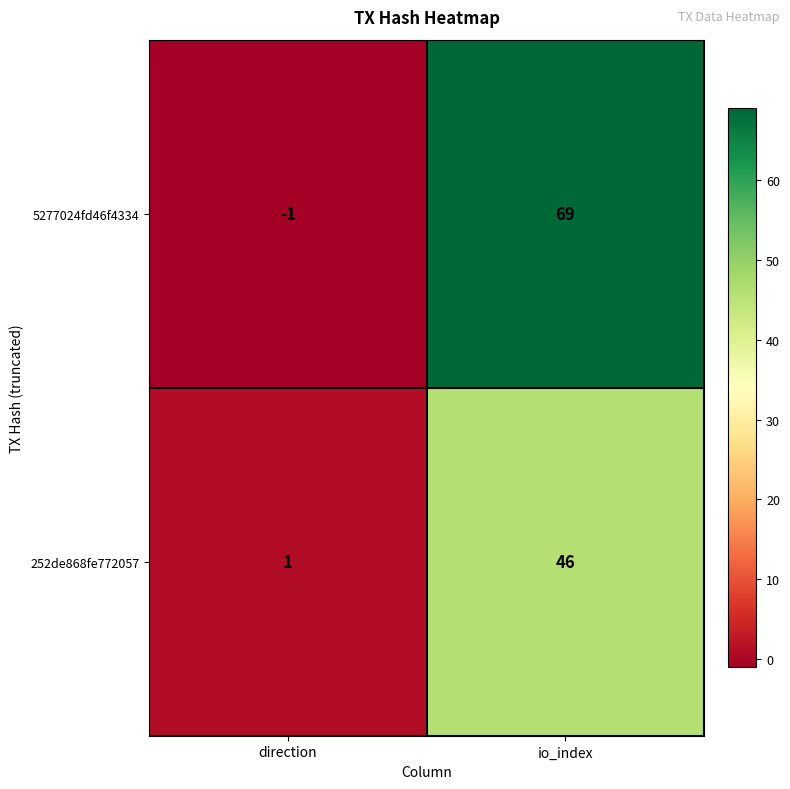

The value of 252de868fe772057 at direction is 1. True or false?

True